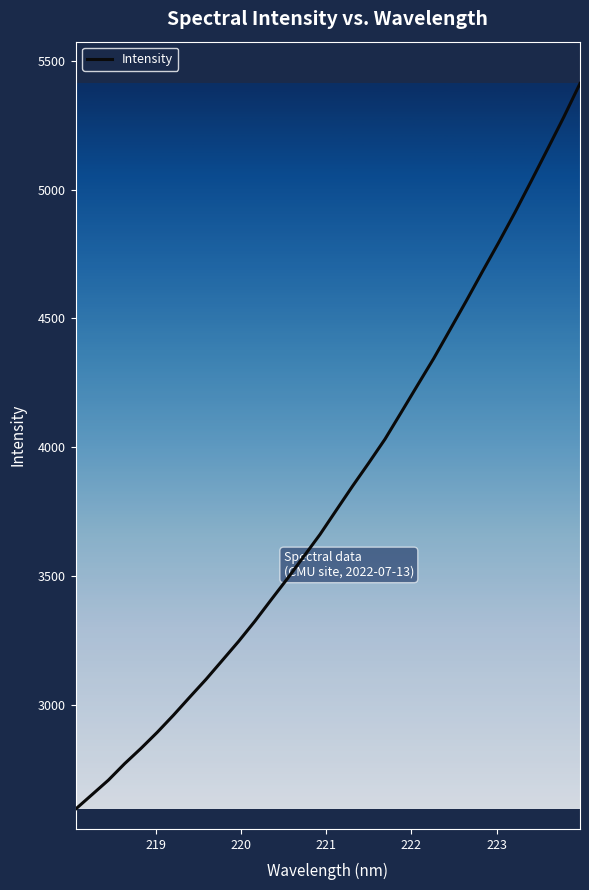

What is the maximum value shown in the chart?

5412.7